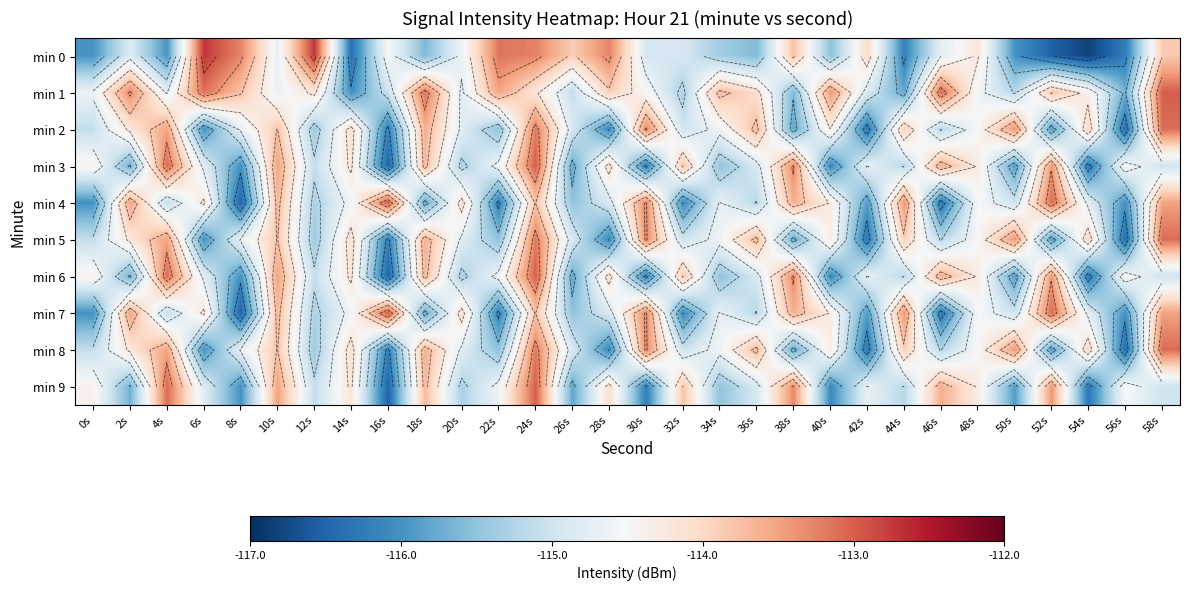

What is the greatest value displayed?

-112.7